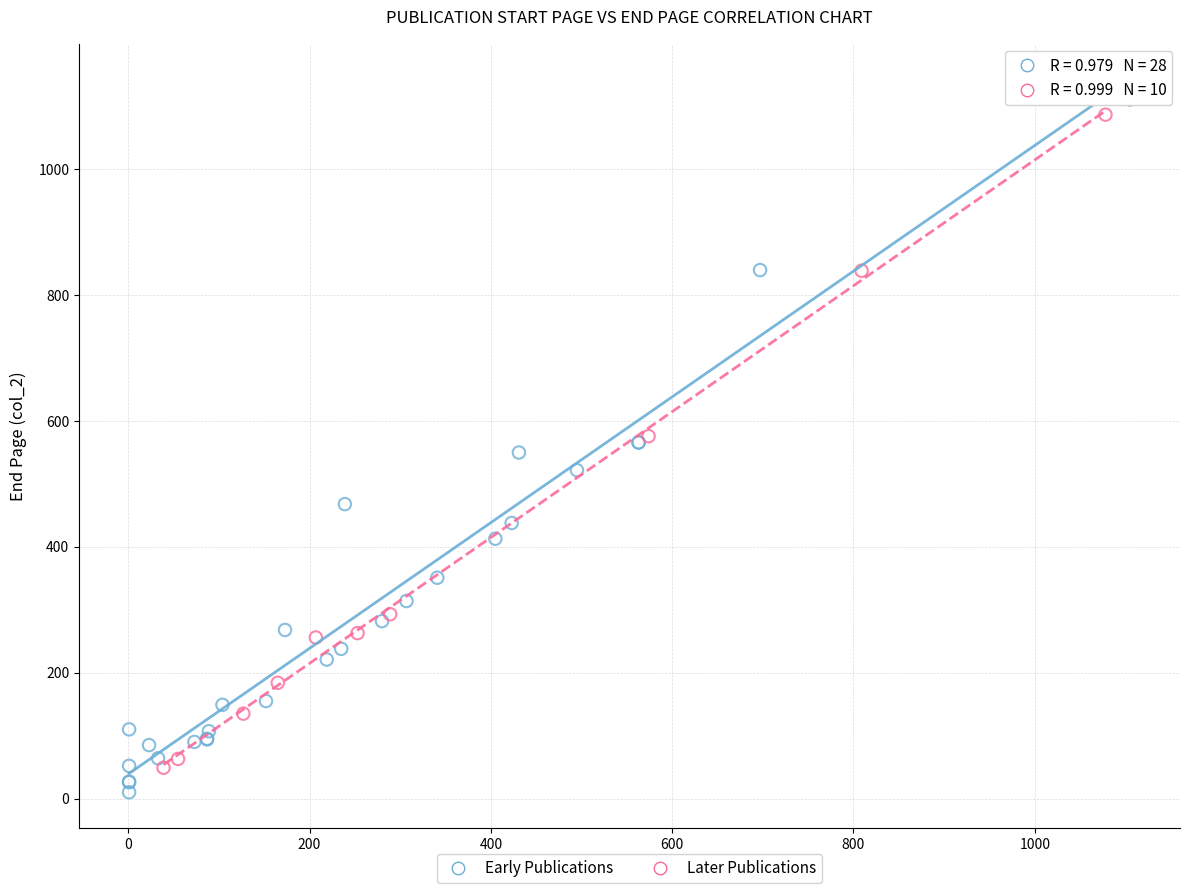

Which series has the widest spread of Y values?

Early Publications